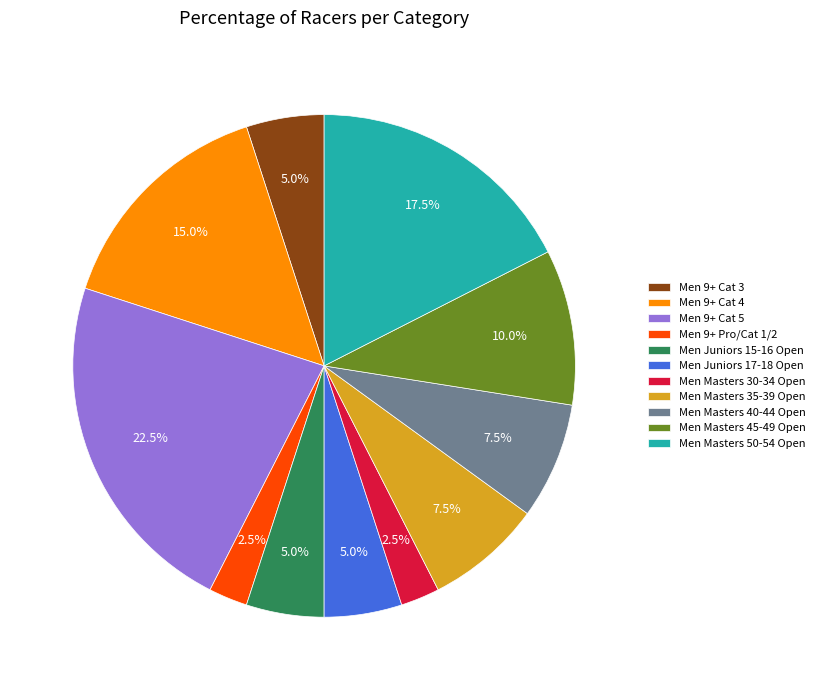

Which has a higher value, Men 9+ Pro/Cat 1/2 or Men Masters 35-39 Open?

Men Masters 35-39 Open